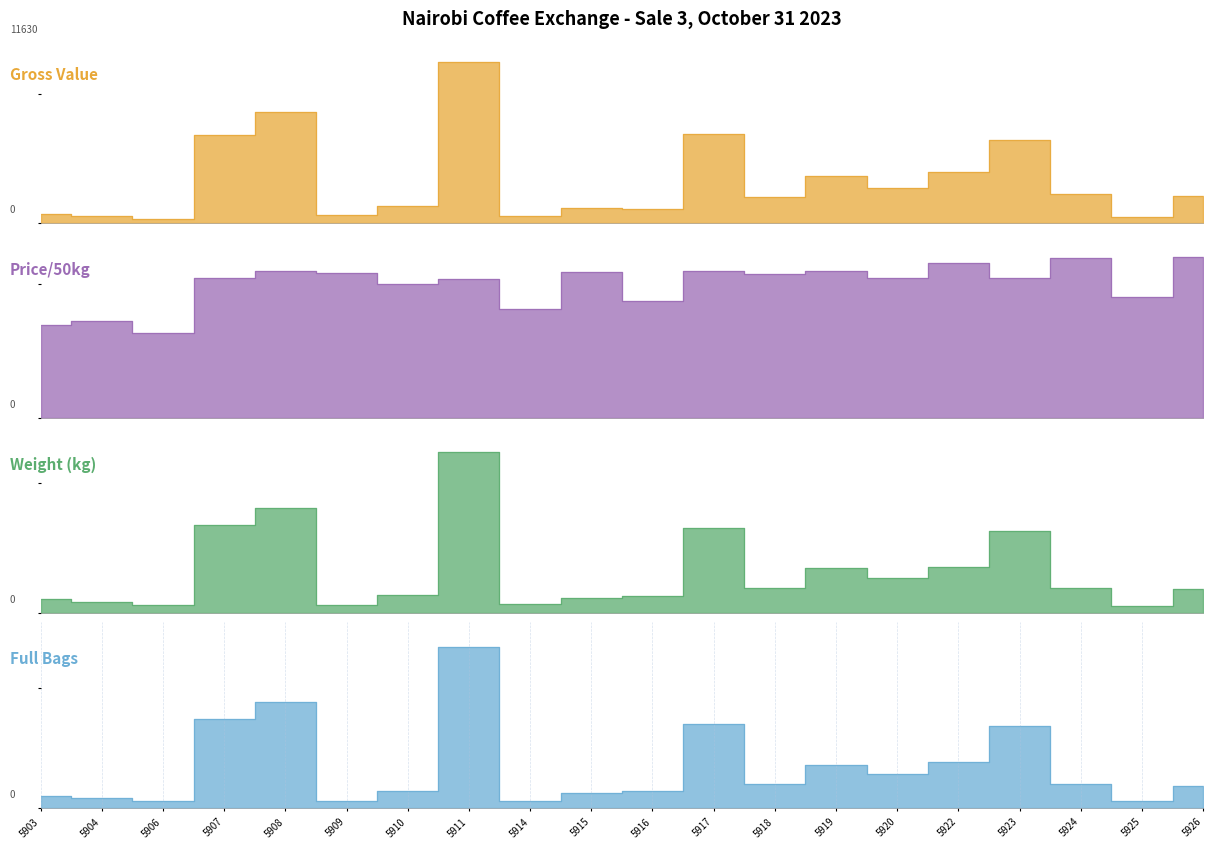

True or false: Price/50kg has a value of 187.0 at 5917.

True